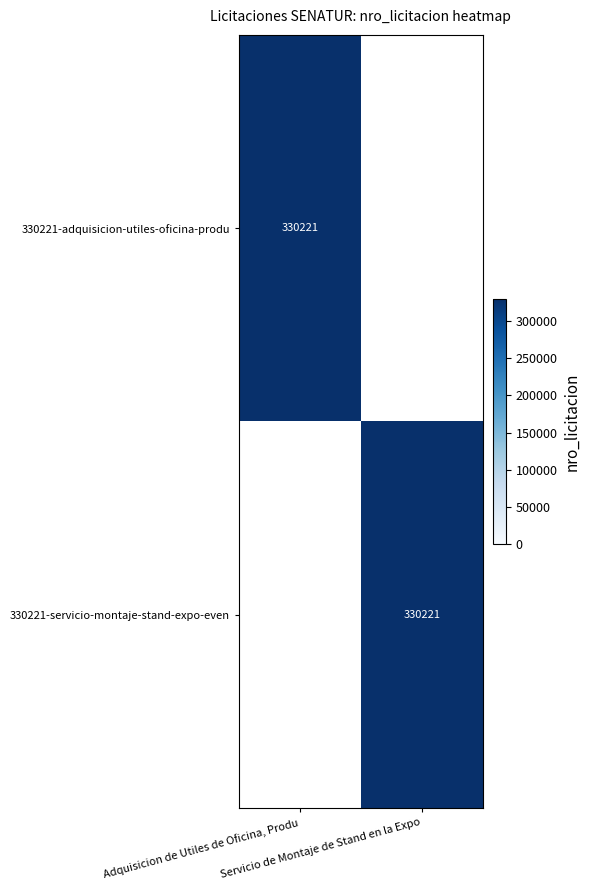

How many data points does each series have?

2